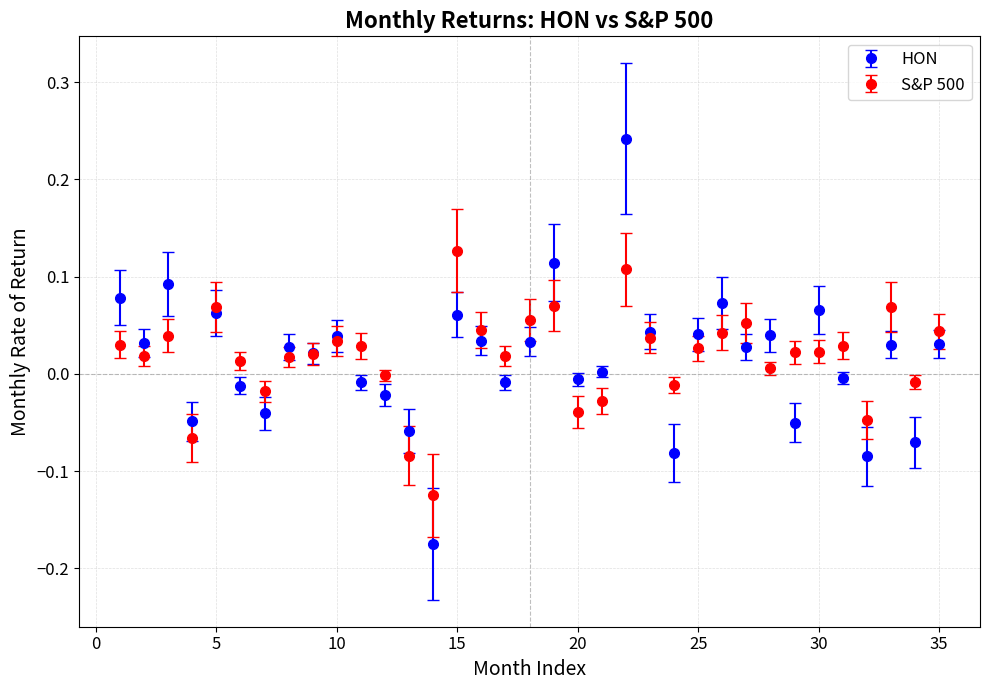

Which series has the largest range (max minus min)?

HON